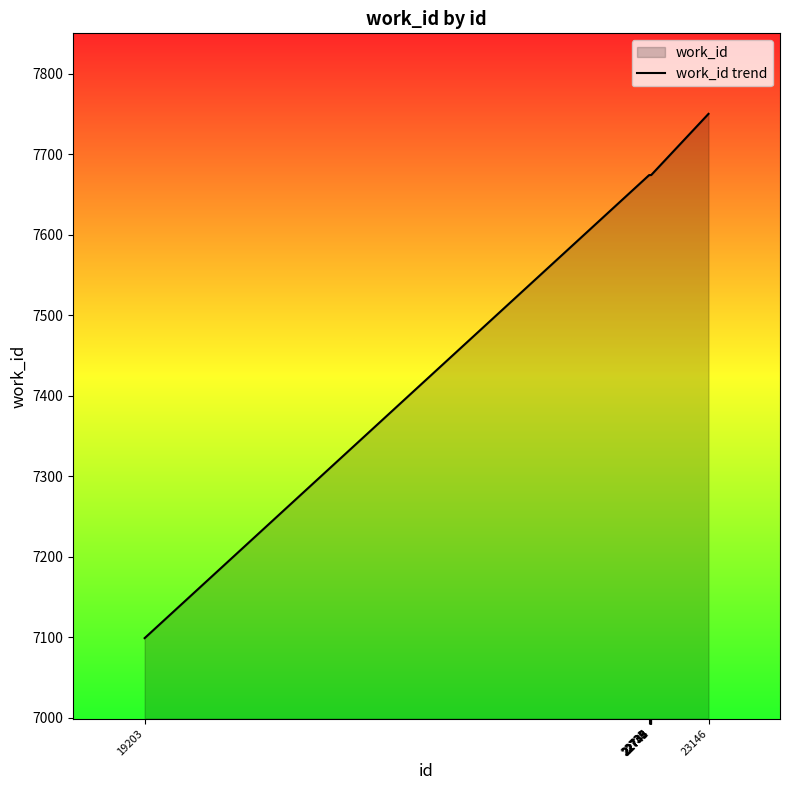

What is the difference between the maximum and minimum values?

651